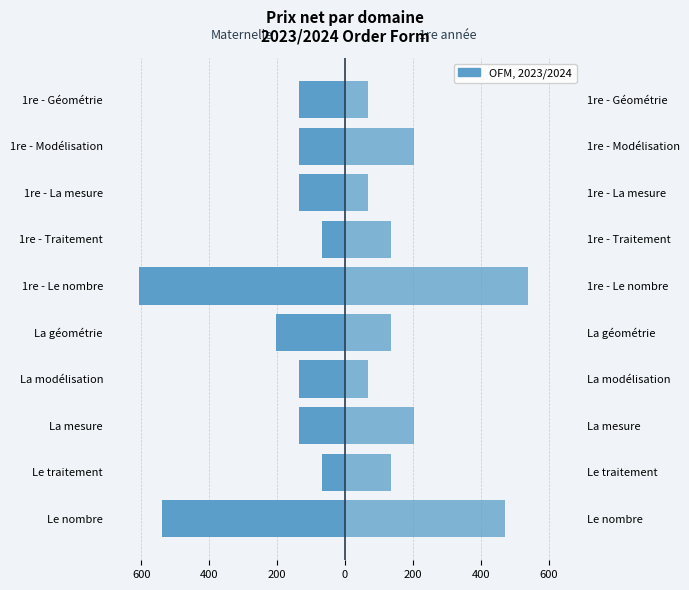

How many data points in Maternelle (Female) are above -135?

2